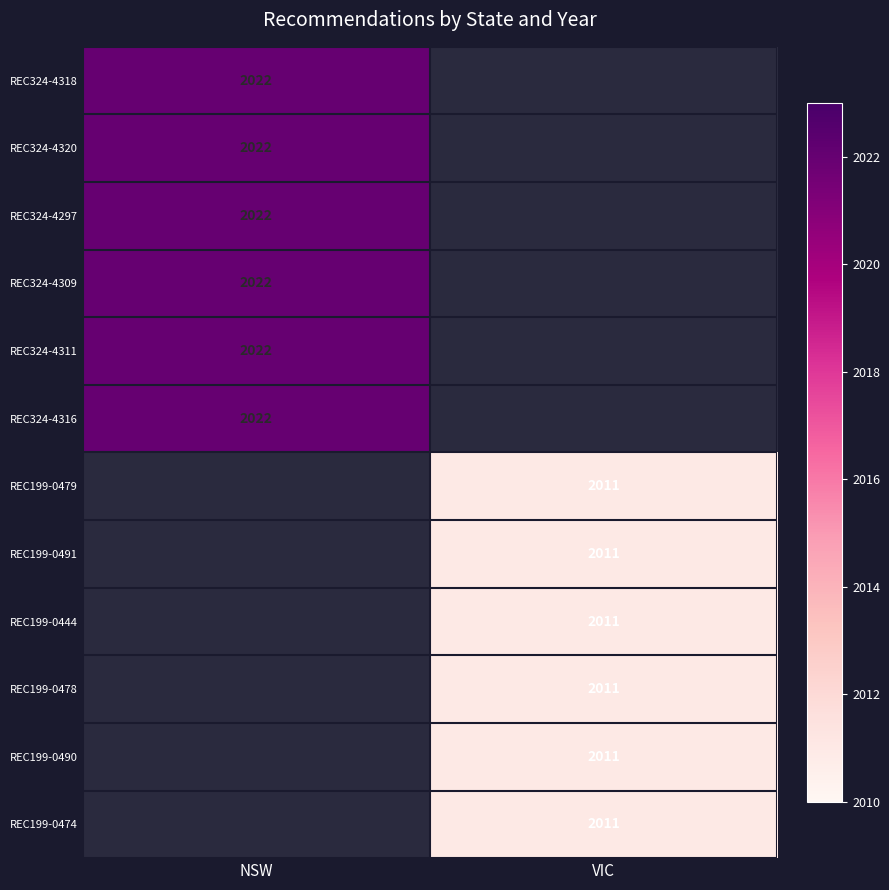

The value of REC199-0490 at VIC is 862.7. True or false?

False